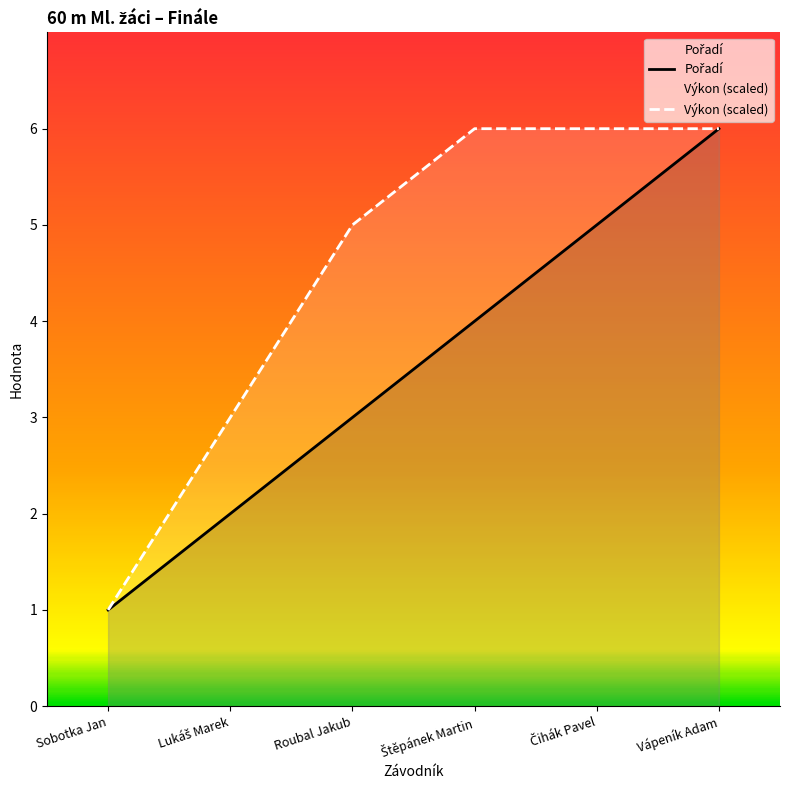

What is the average value of the Výkon series?

4.5